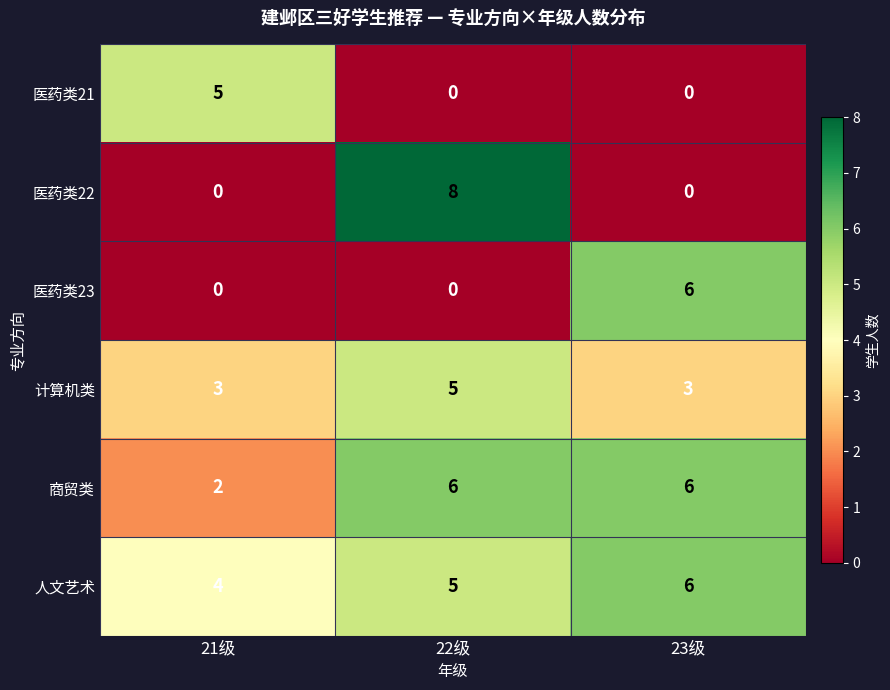

What is the difference between the 商贸类 values at 21级 and 23级?

4